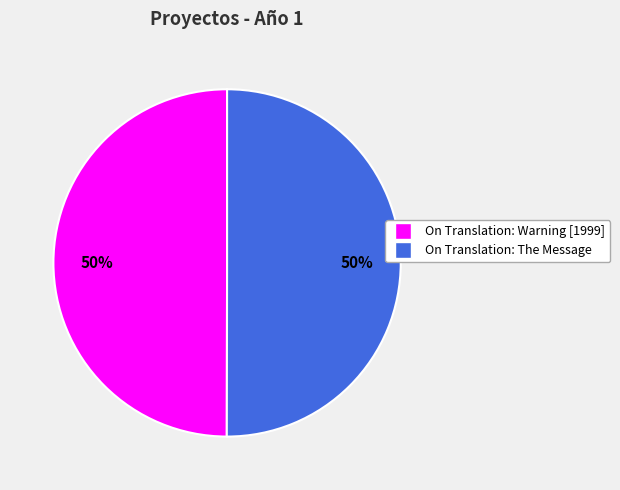

Is it true that On Translation: The Message is 50% of the pie?

True